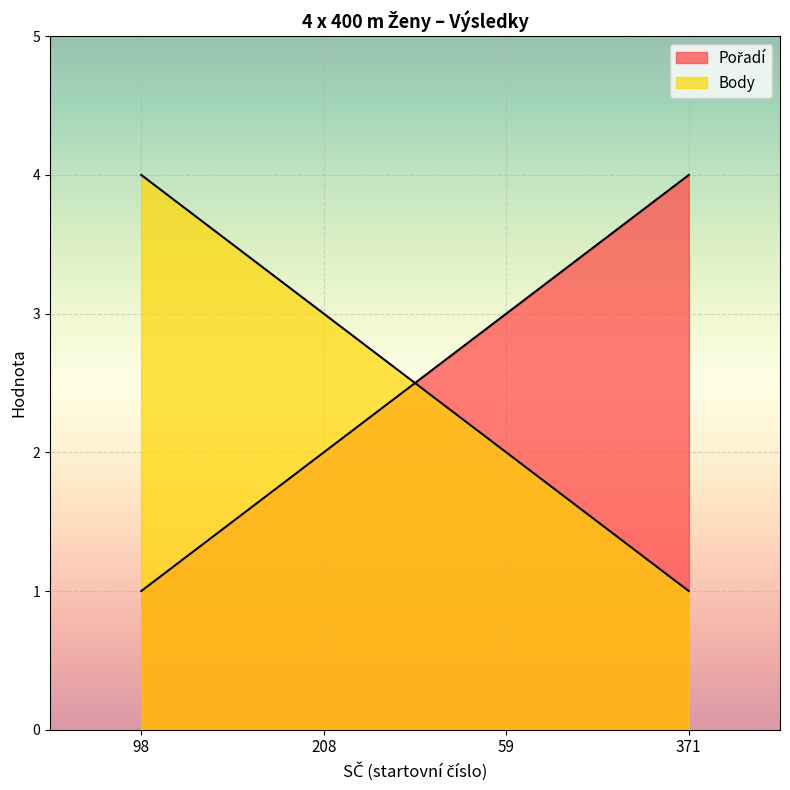

What is the sum of the Body values at 371 and 59?

3